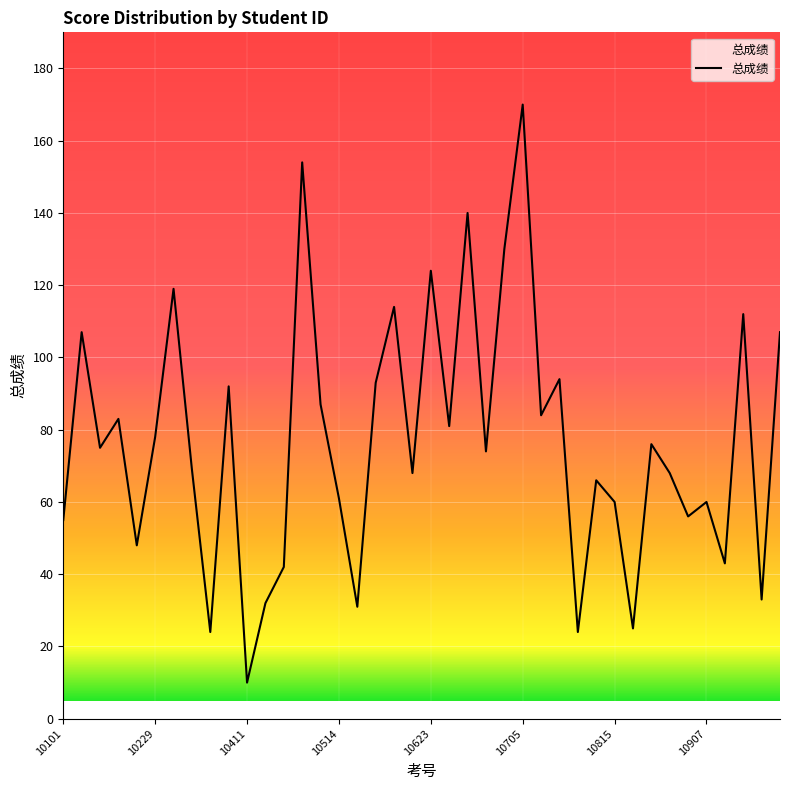

What is the difference between the maximum and minimum values?

160